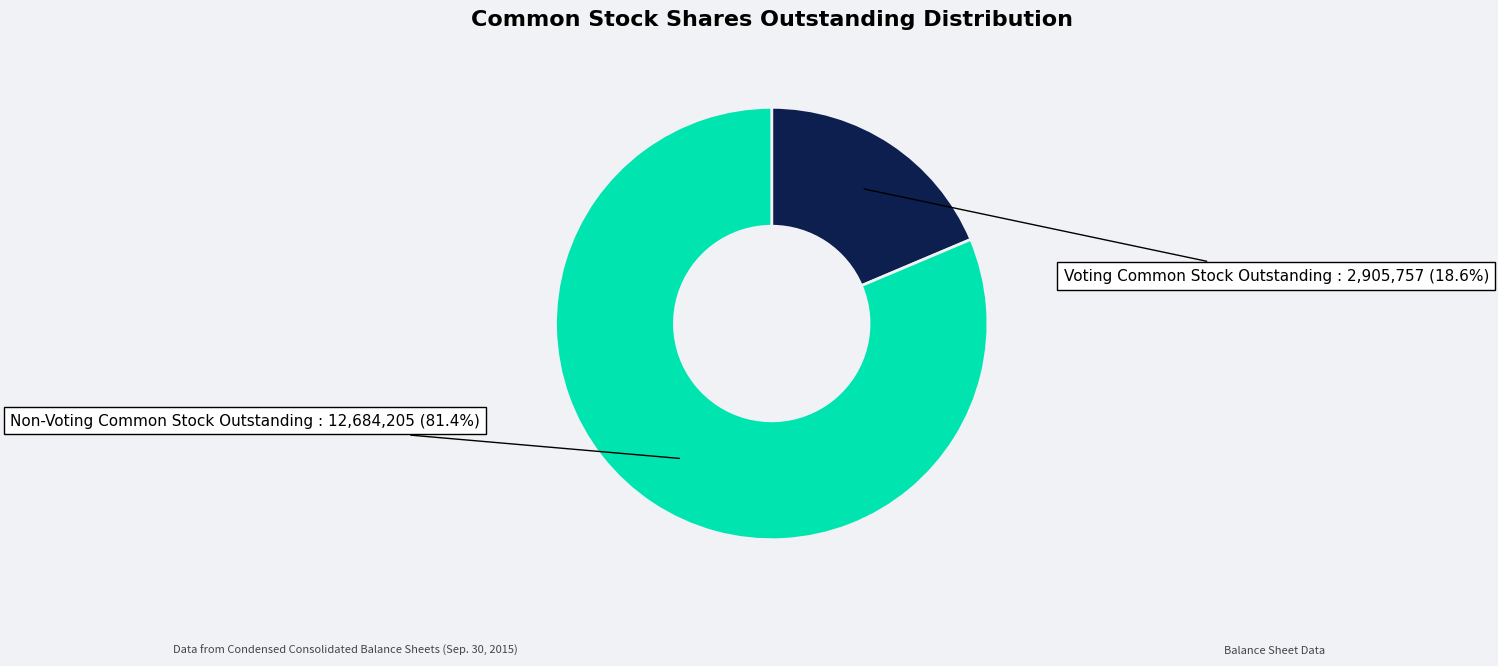

To the nearest percent, what is the difference between the Voting Common Stock Outstanding and Non-Voting Common Stock Outstanding slice percentages?

63%